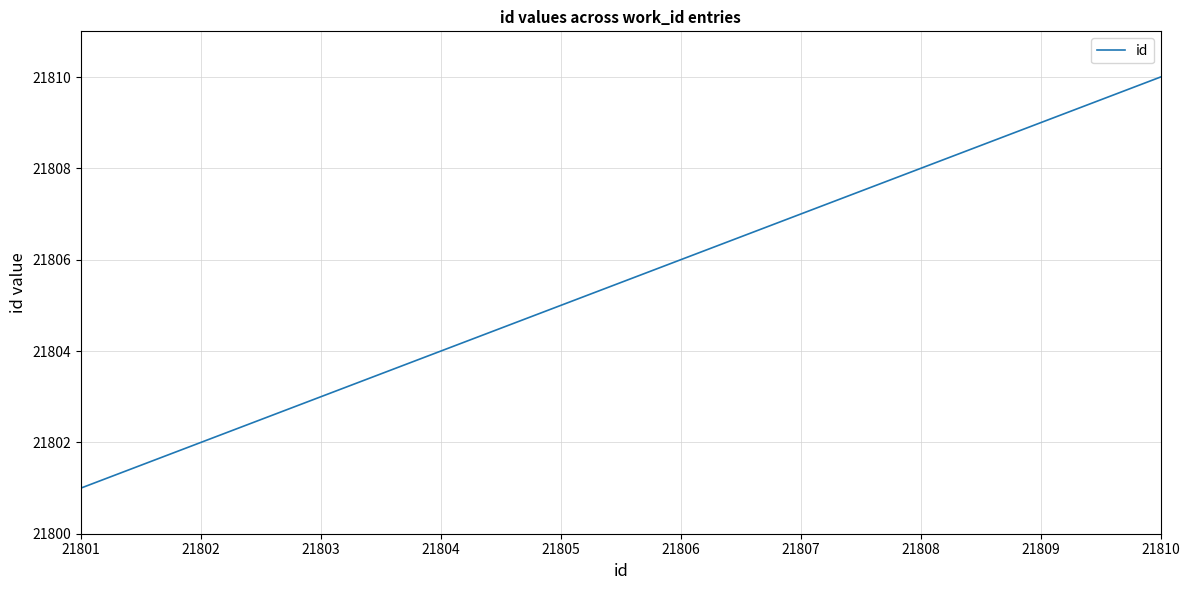

What is the minimum value shown in the chart?

21801